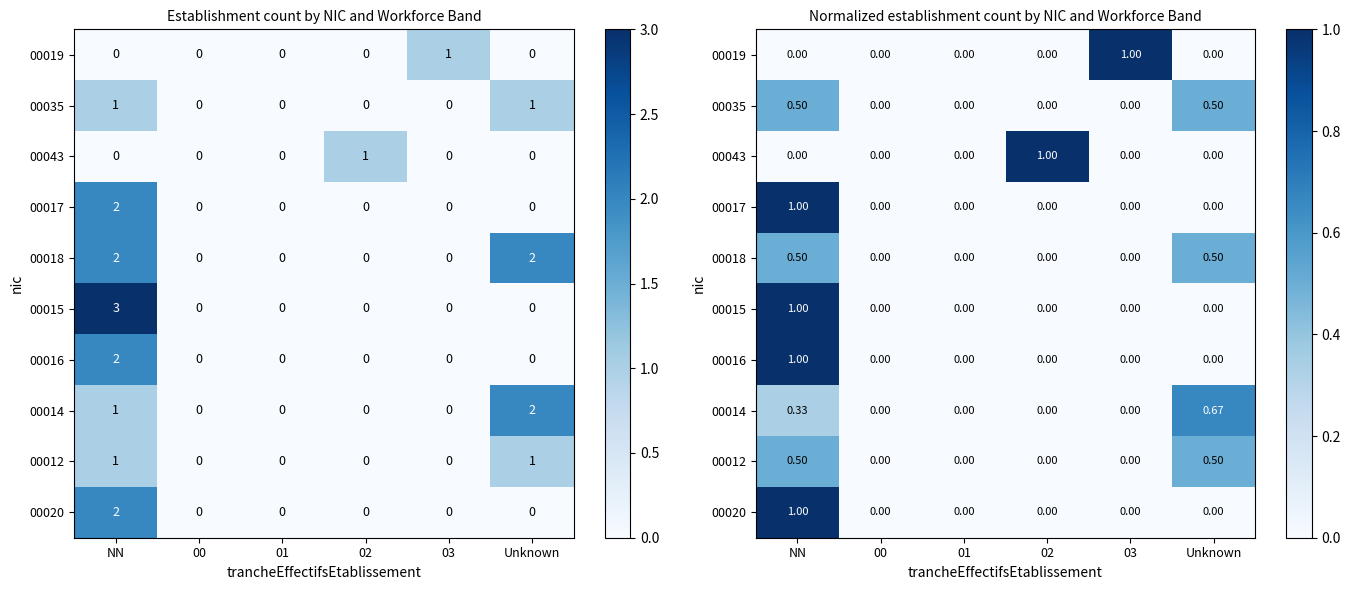

At which category does the chart reach its minimum across all series?

NN